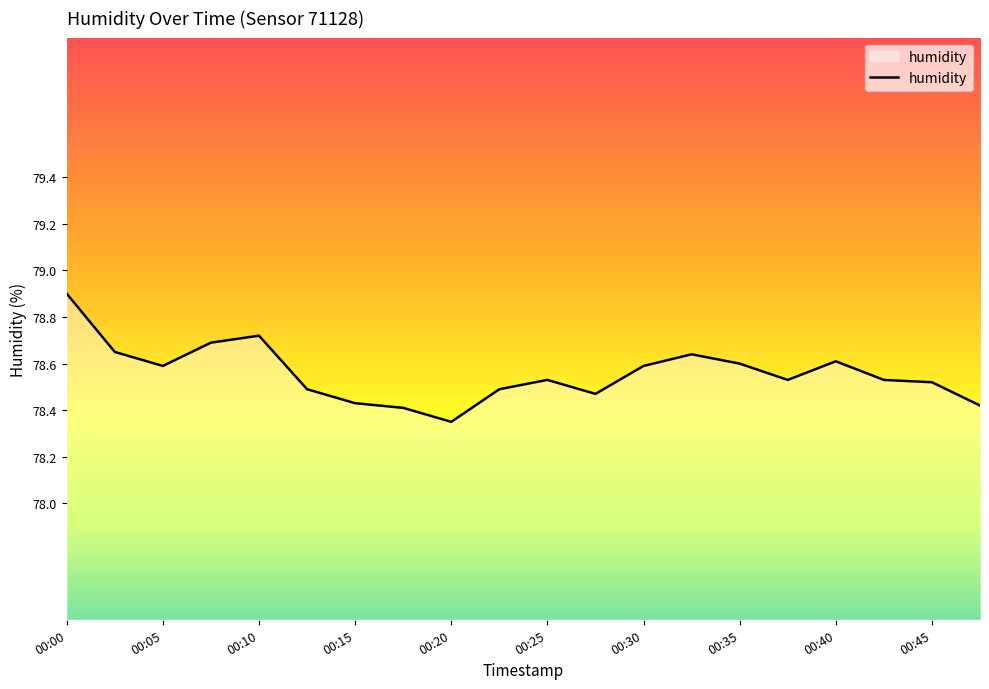

What is the maximum value shown in the chart?

78.9